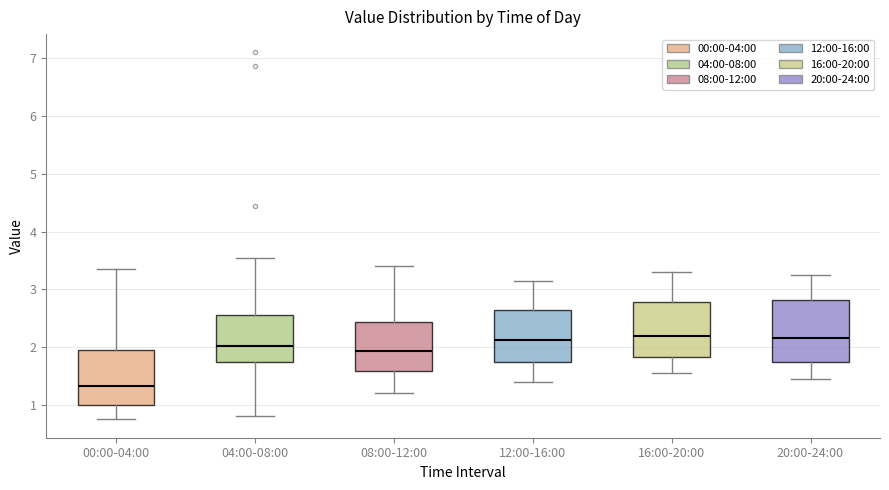

Which box's median line is the lowest?

00:00-04:00